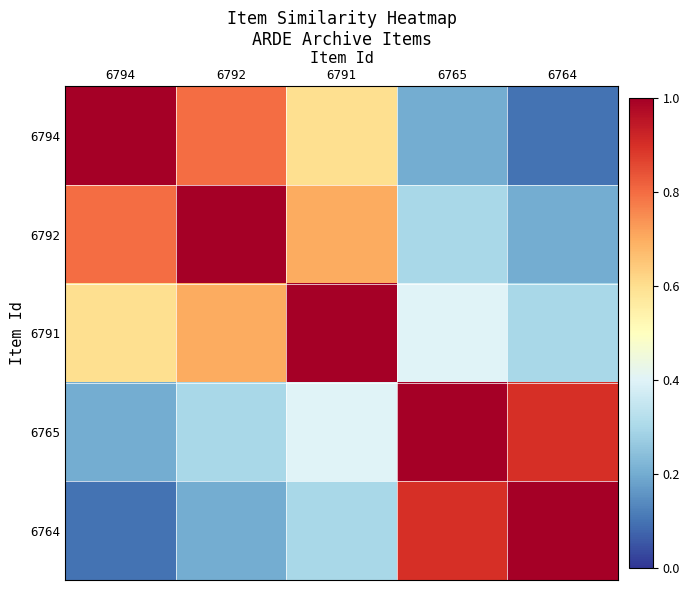

Count the number of data series in this chart.

5